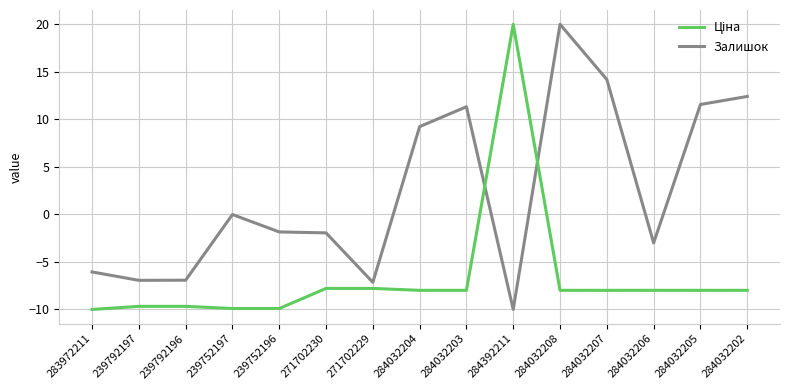

At which label does Залишок reach its peak?

284032208